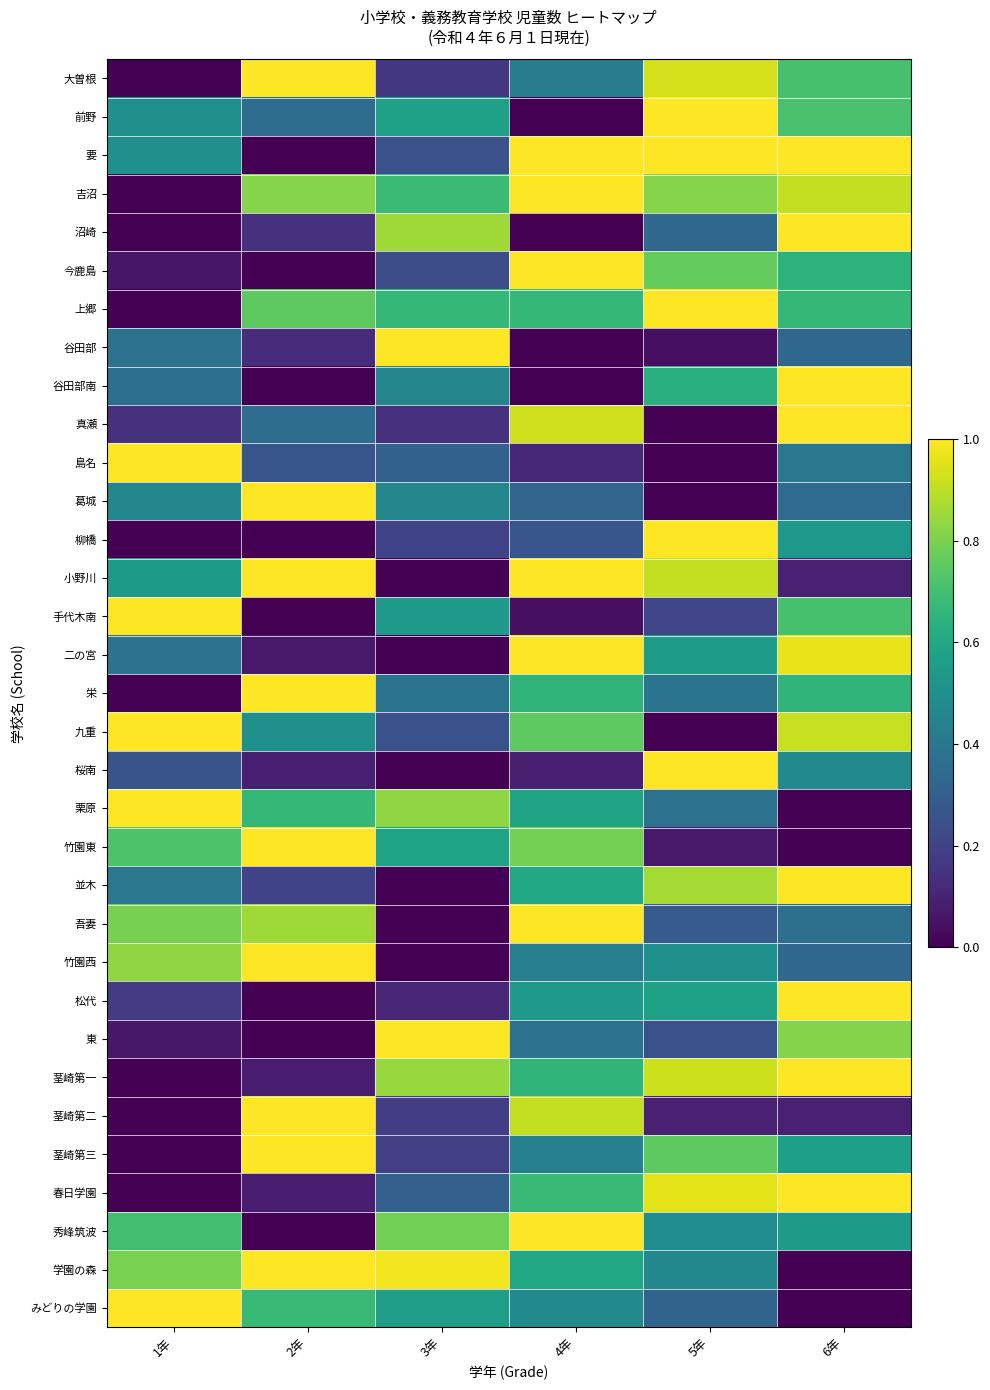

How many data points does each series have?

6